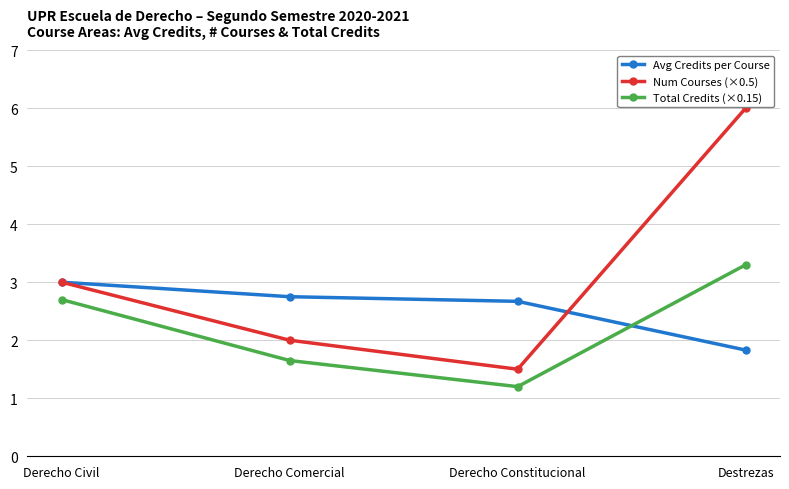

Between which two adjacent categories do Total Credits (×0.15) and Avg Credits per Course first intersect?

Derecho Constitucional and Destrezas